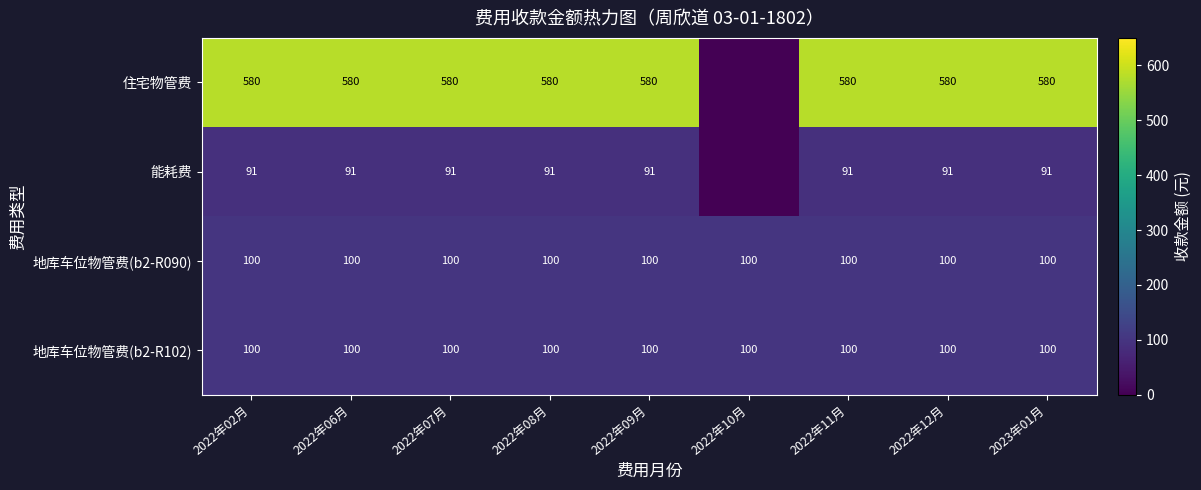

What is the sum of the 能耗费 values at 2022年08月 and 2022年06月?

182